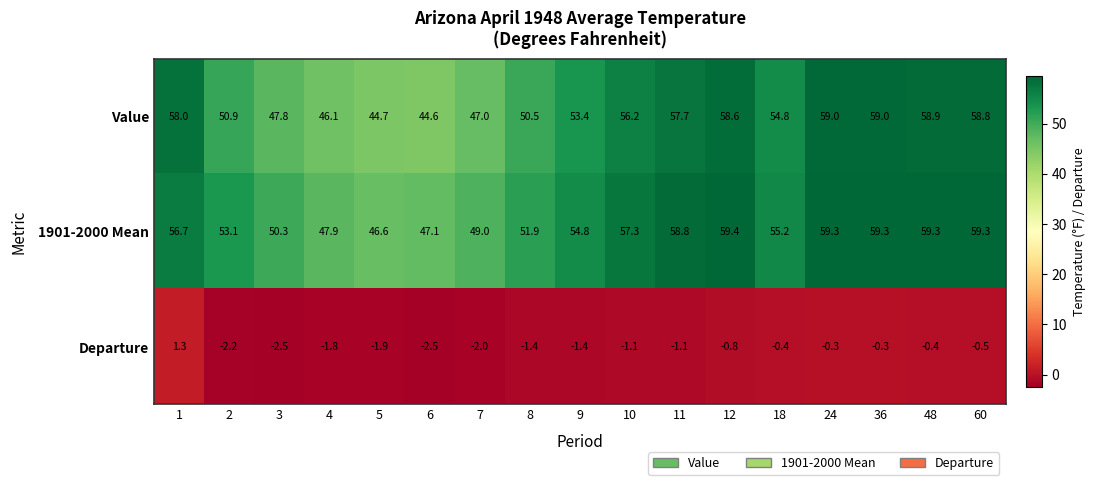

What is the difference between the maximum and second lowest values in the Departure series?

3.8